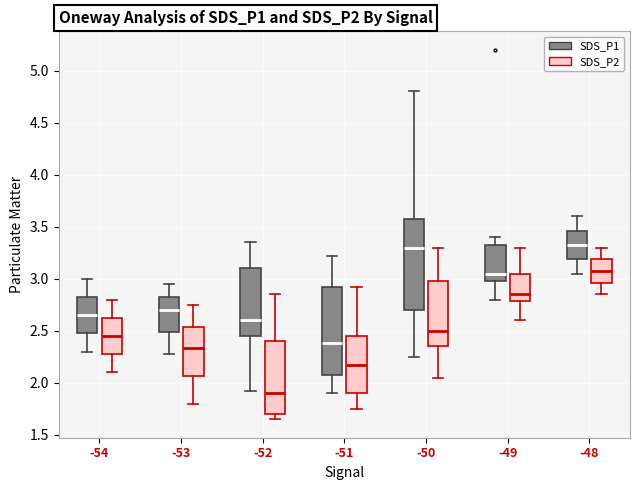

Reading left to right, transcribe this box plot: for each box, give where its median line is, the range the box spans, and where its two whiskers end, as read against the y-axis. The values are not printed on the chart, so give them approximately, as read against the axis.

-54 (SDS_P1): median 2.65, box 2.50 to 2.85, whiskers 2.30 to 3.00
-54 (SDS_P2): median 2.45, box 2.30 to 2.65, whiskers 2.10 to 2.80
-53 (SDS_P1): median 2.70, box 2.50 to 2.85, whiskers 2.30 to 2.95
-53 (SDS_P2): median 2.35, box 2.05 to 2.55, whiskers 1.80 to 2.75
-52 (SDS_P1): median 2.60, box 2.45 to 3.10, whiskers 1.90 to 3.35
-52 (SDS_P2): median 1.90, box 1.70 to 2.40, whiskers 1.65 to 2.85
-51 (SDS_P1): median 2.40, box 2.10 to 2.95, whiskers 1.90 to 3.20
-51 (SDS_P2): median 2.15, box 1.90 to 2.45, whiskers 1.75 to 2.90
-50 (SDS_P1): median 3.30, box 2.70 to 3.60, whiskers 2.25 to 4.80
-50 (SDS_P2): median 2.50, box 2.35 to 3.00, whiskers 2.05 to 3.30
-49 (SDS_P1): median 3.05, box 3.00 to 3.35, whiskers 2.80 to 3.40
-49 (SDS_P2): median 2.85, box 2.80 to 3.05, whiskers 2.60 to 3.30
-48 (SDS_P1): median 3.35, box 3.20 to 3.45, whiskers 3.05 to 3.60
-48 (SDS_P2): median 3.10, box 2.95 to 3.20, whiskers 2.85 to 3.30